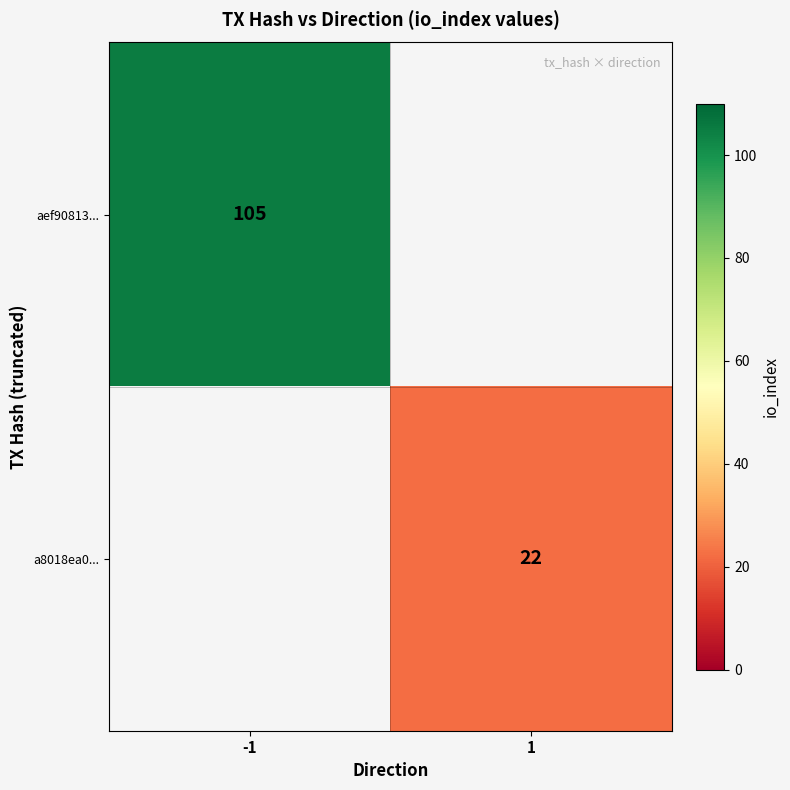

The value of aef90813... at -1 is 105. True or false?

True